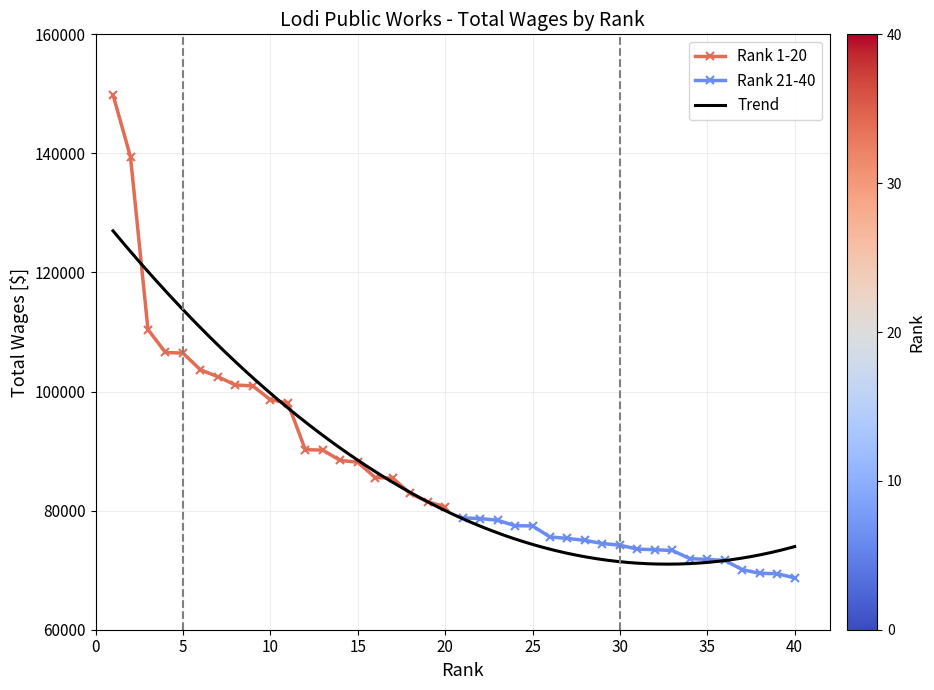

What is the sum of all Rank 21-40 values?

1478694